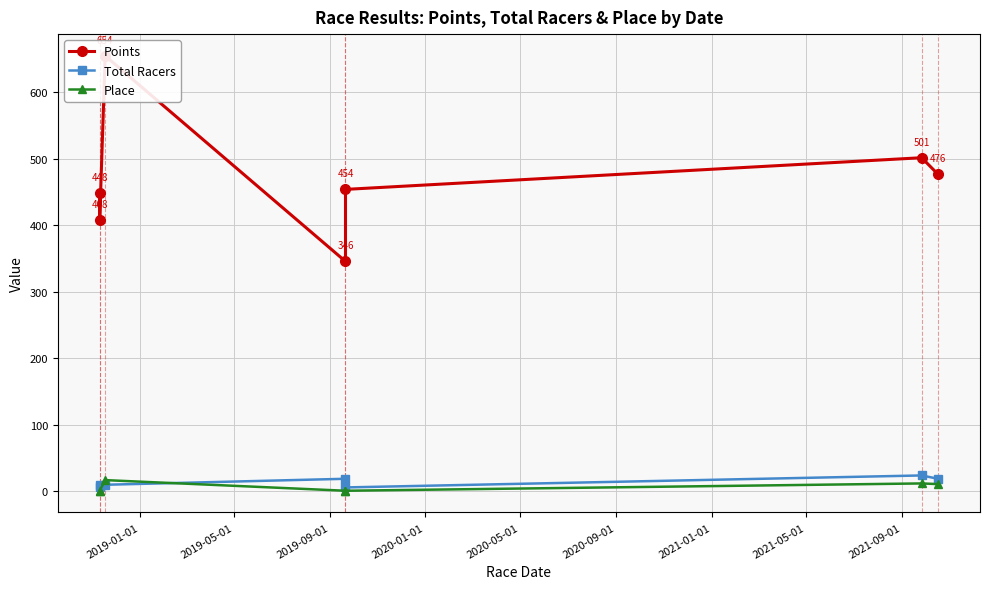

True or false: Total Racers and Points cross at least once.

False